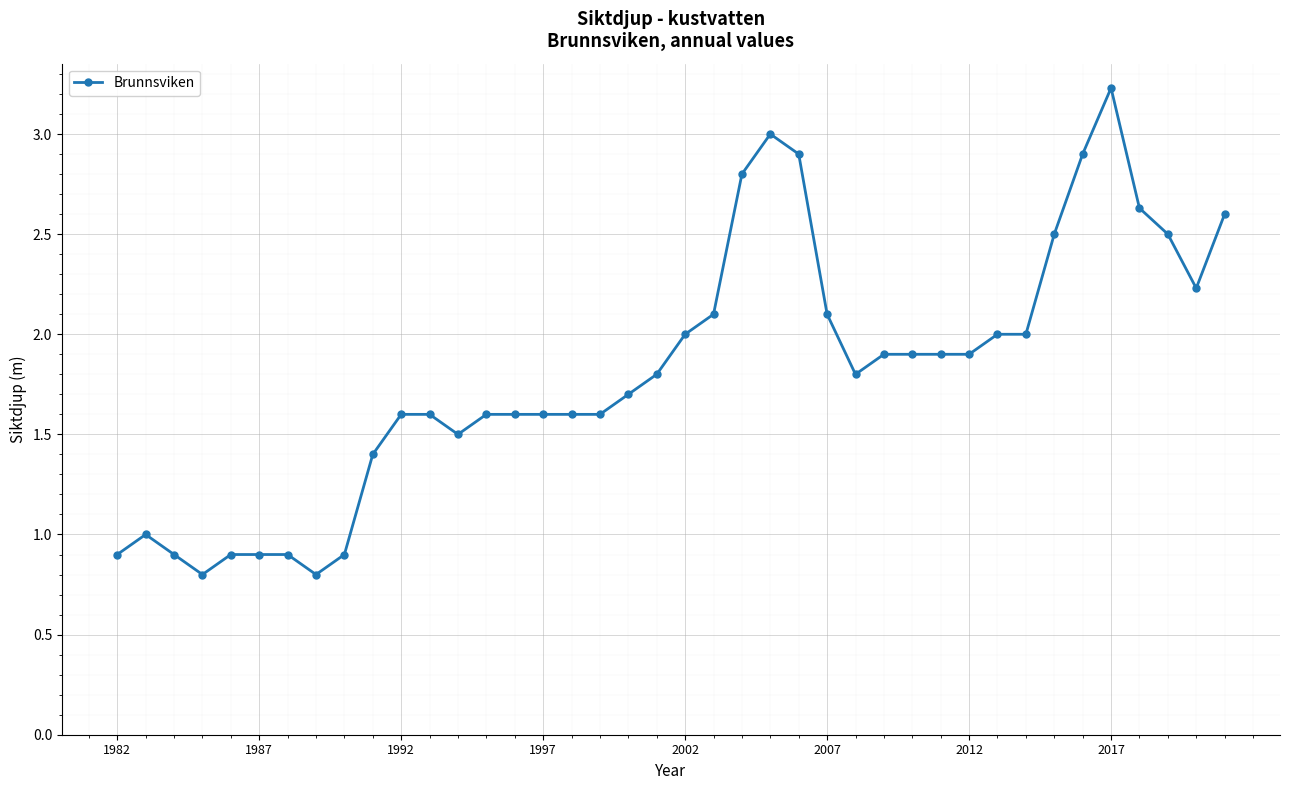

True or false: the data has more than 0 interior local peaks.

True